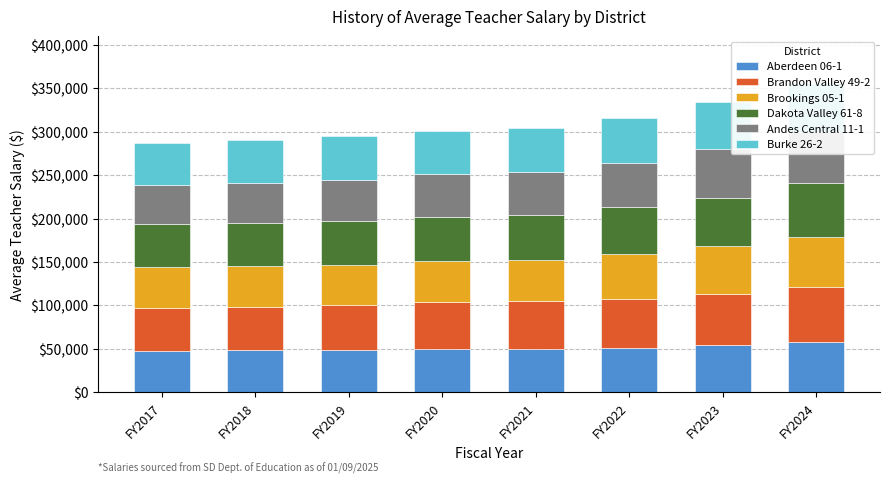

At FY2017, list the series in order from largest to smallest.

Brandon Valley 49-2, Dakota Valley 61-8, Burke 26-2, Aberdeen 06-1, Brookings 05-1, Andes Central 11-1